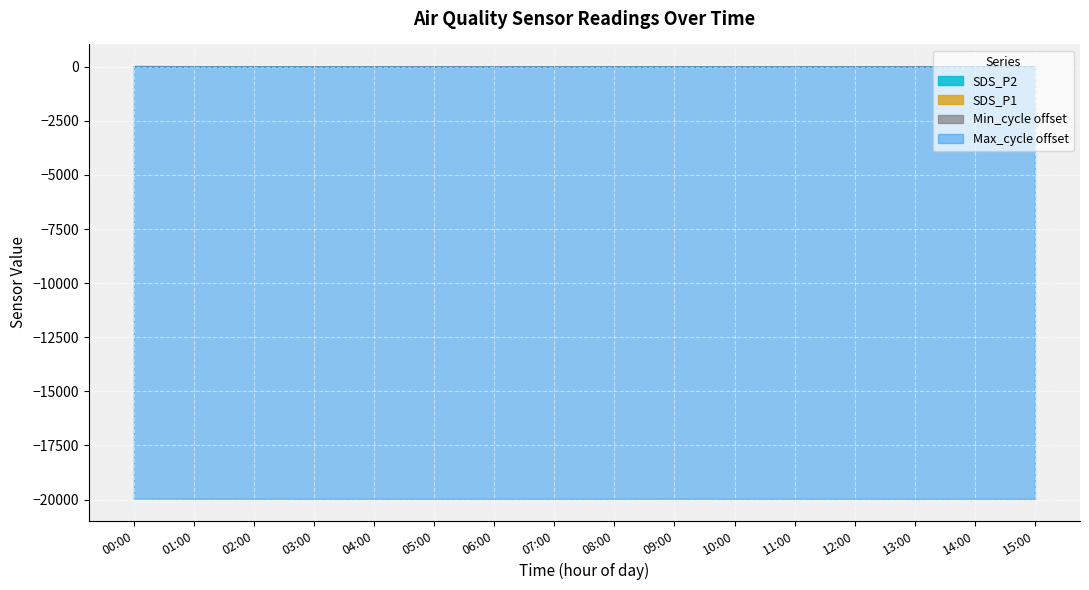

True or false: Min_cycle has more than 2 points higher than both neighbors.

False